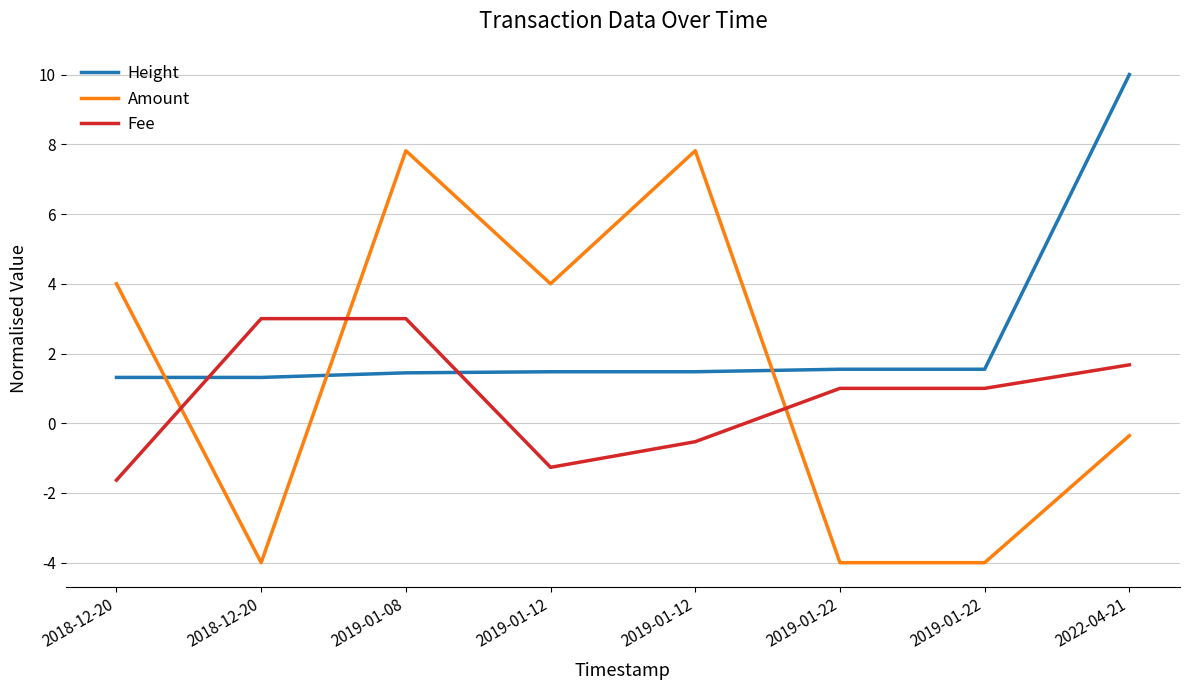

What is the difference between the Amount values at 2018-12-20 and 2019-01-12?

11.8